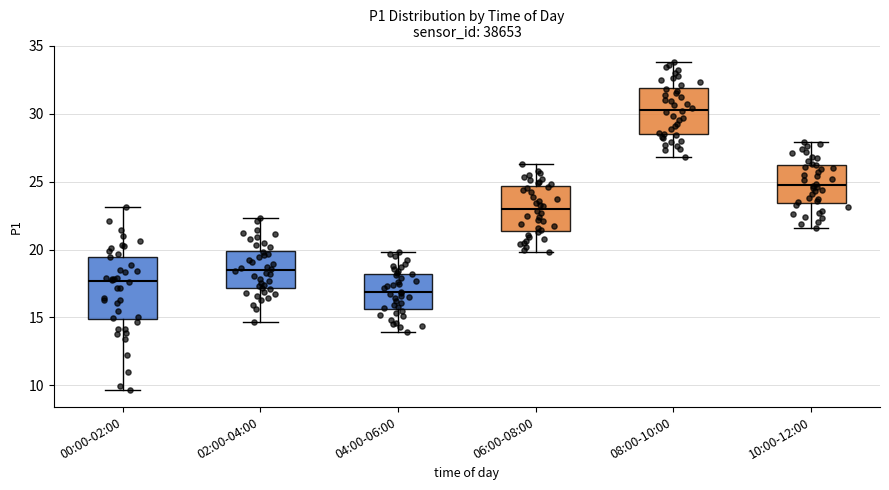

Comparing the boxes themselves (not the whiskers), which one is the tallest?

00:00-02:00